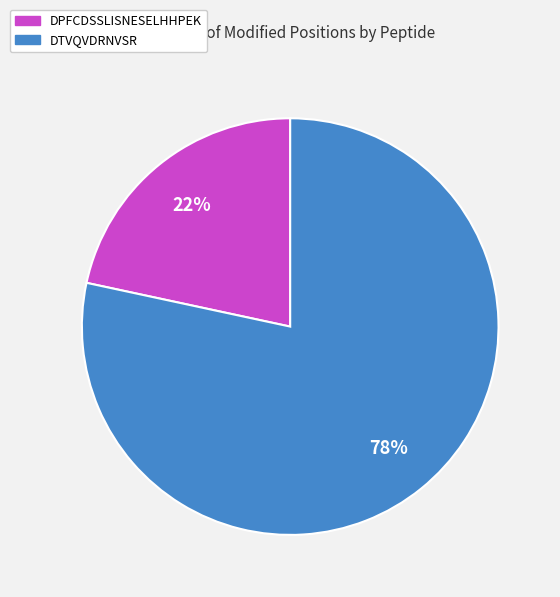

Count the number of slices in the pie.

2